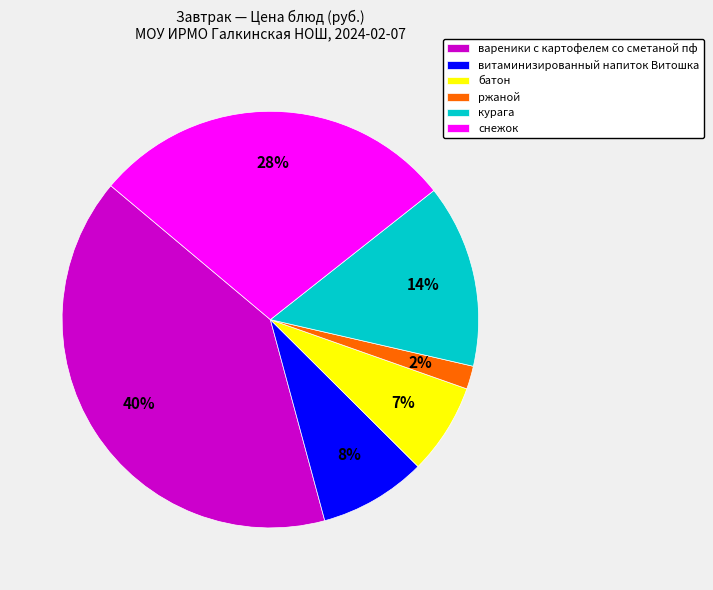

Count the number of slices in the pie.

6